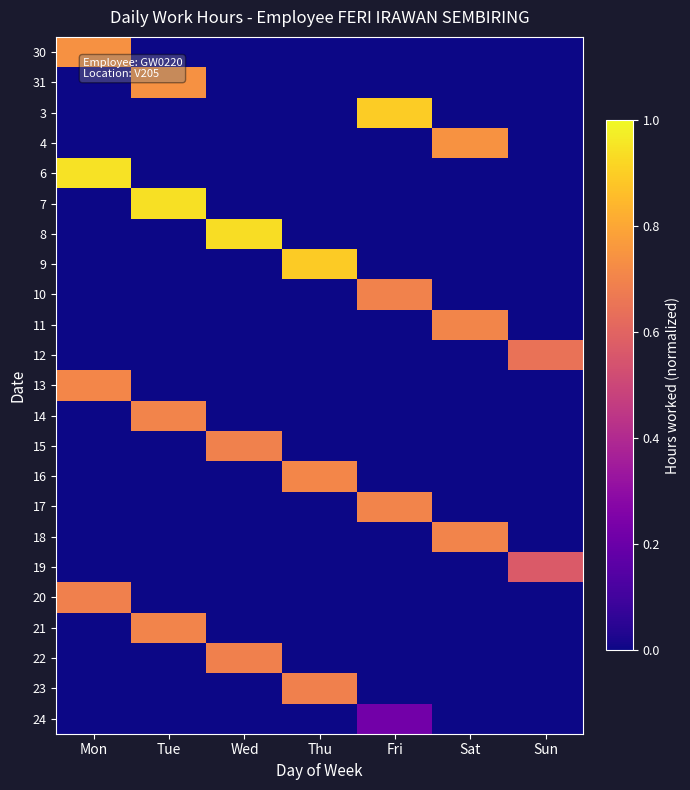

Which category has the highest value across all series?

Mon